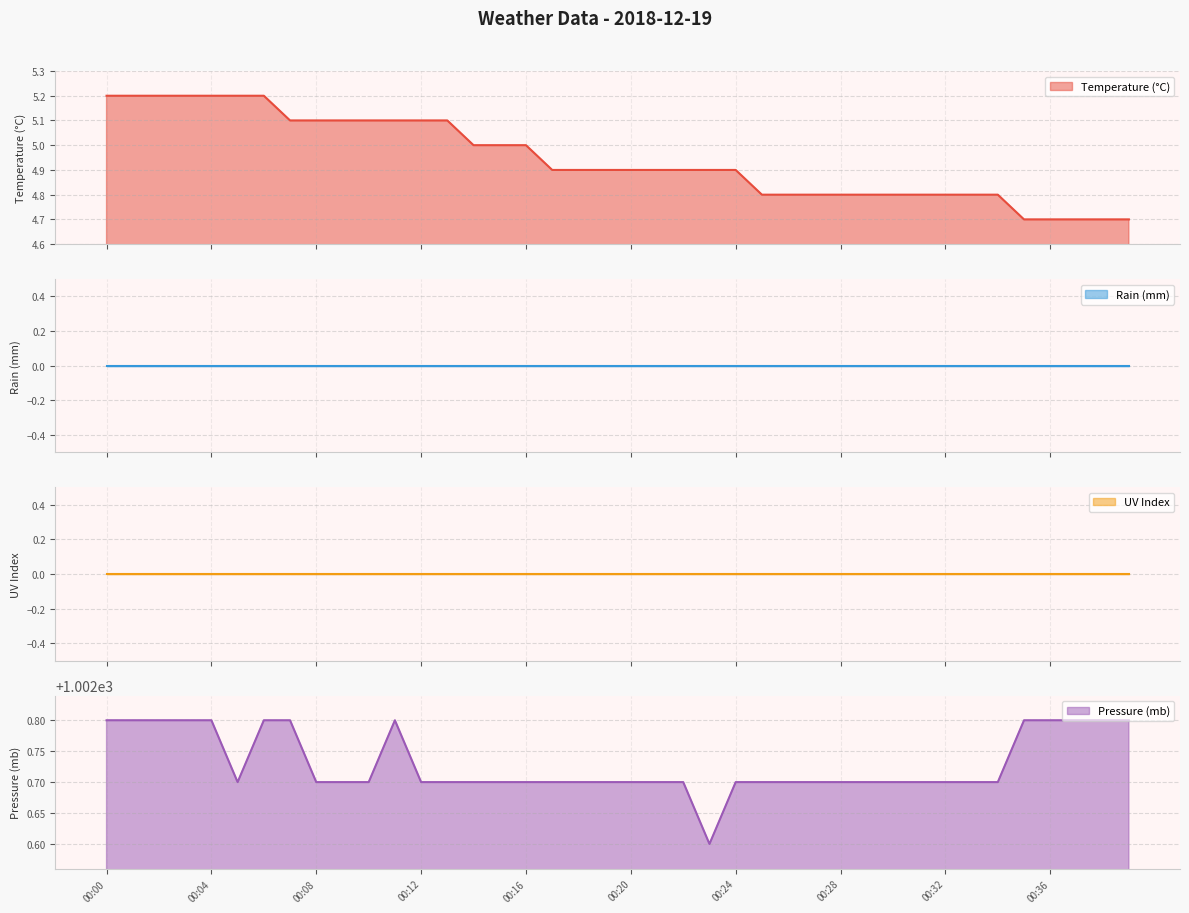

At which category is the sum across all series the highest?

00:00